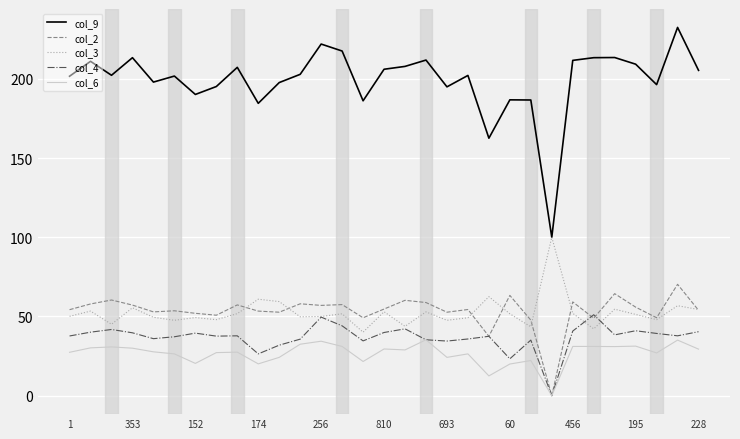

True or false: col_9 and col_4 intersect in this chart.

False